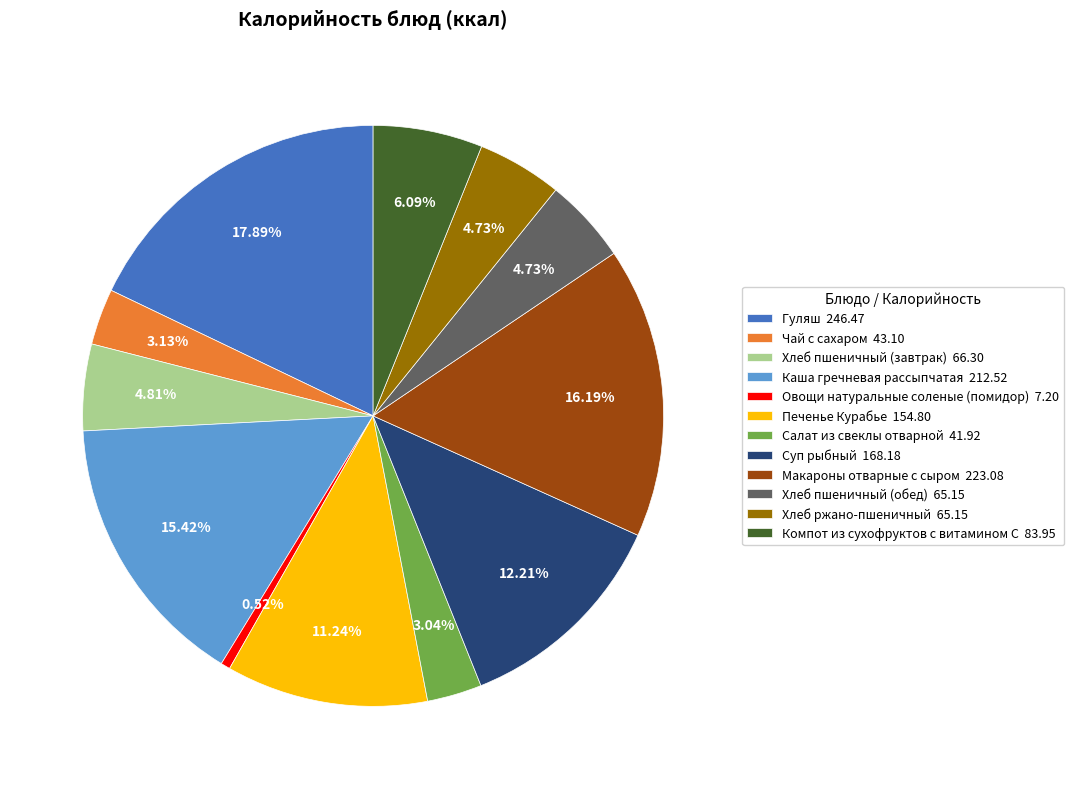

To the nearest percent, what is the combined percentage of Макароны отварные с сыром and Компот из сухофруктов с витамином С?

22%